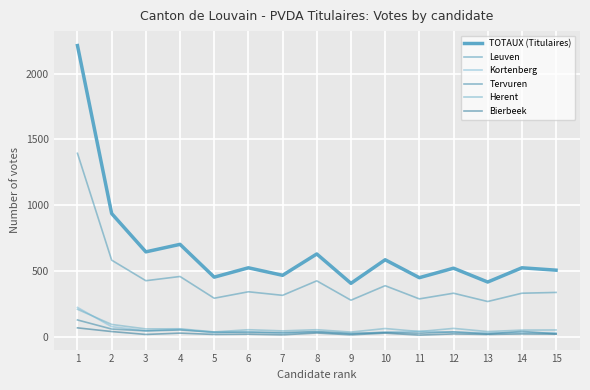

What is the minimum value shown in the chart?

14